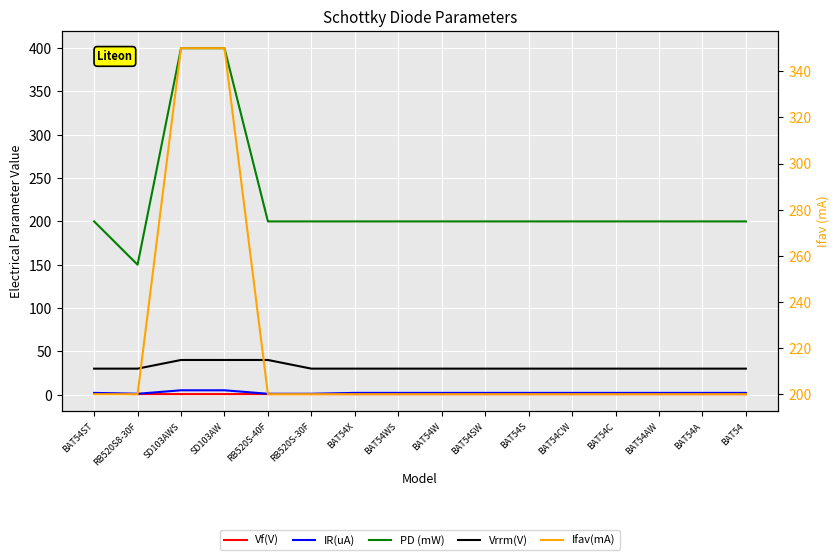

Which series has the largest range (max minus min)?

PD (mW)